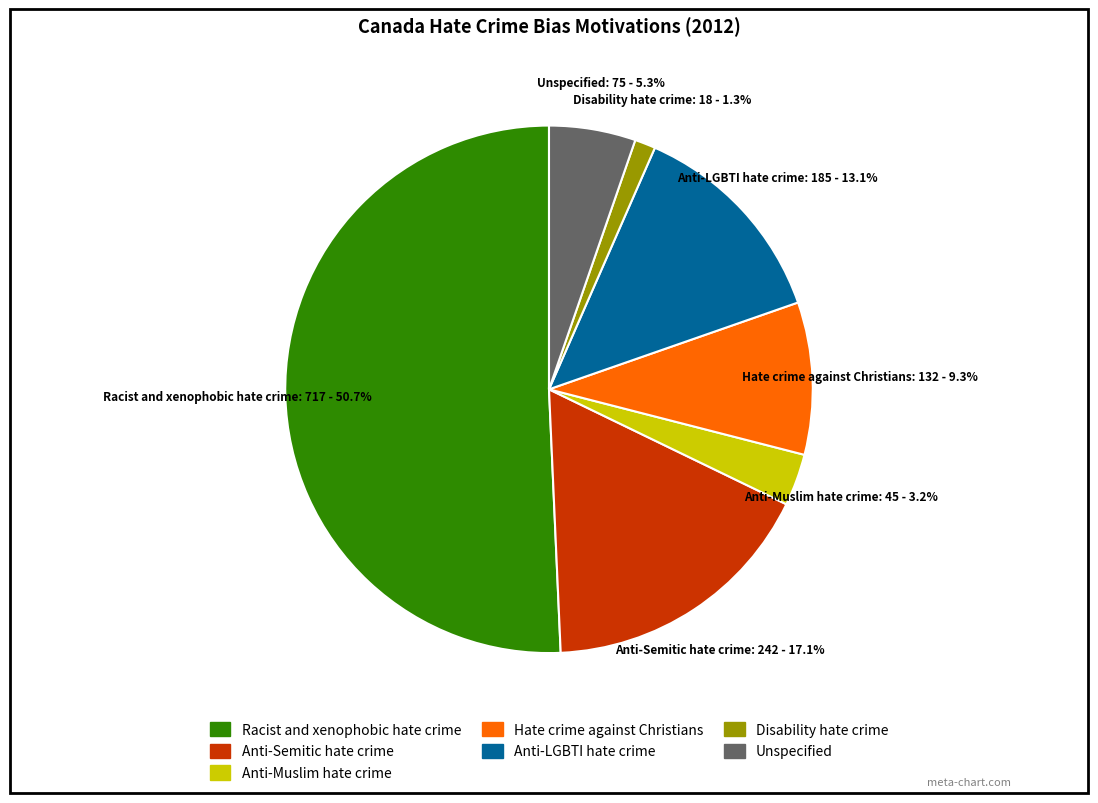

Which has a higher value, Anti-LGBTI hate crime or Unspecified?

Anti-LGBTI hate crime